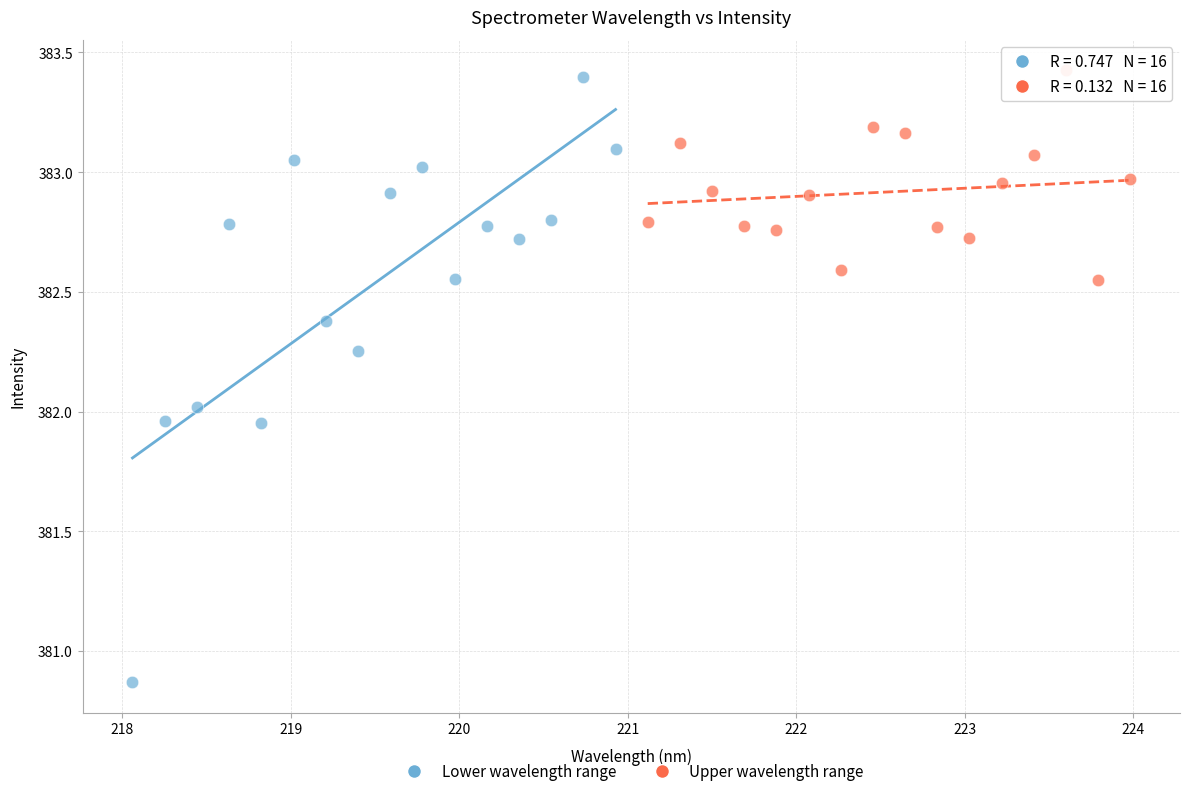

Which series contains the lowest Y value?

Lower wavelength range